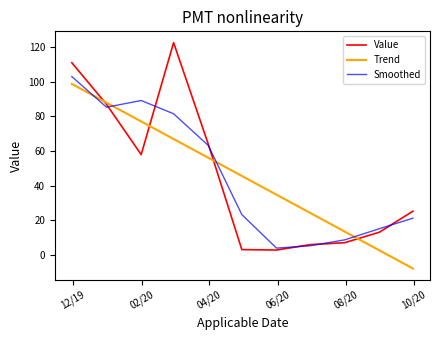

What is the greatest value displayed?

122.6